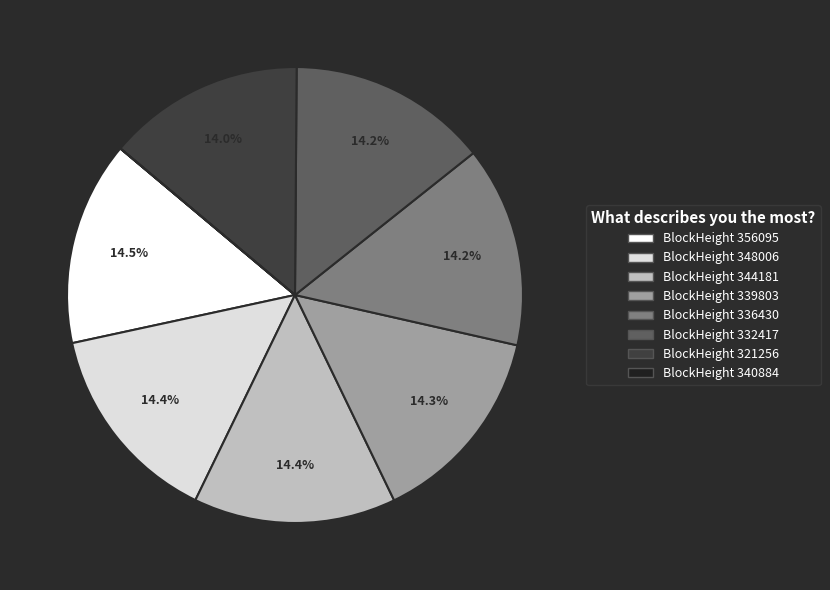

Is there any slice that represents more than half of the pie?

No